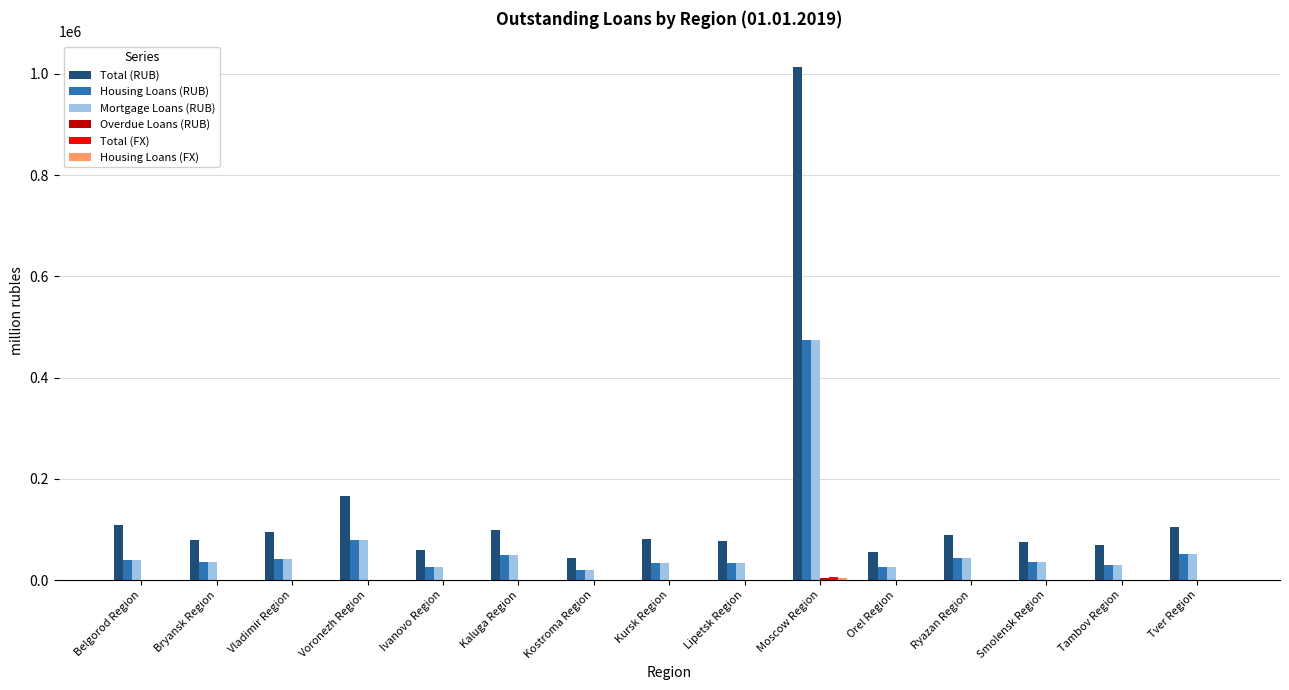

Which series has the largest total across all categories?

Total (RUB)